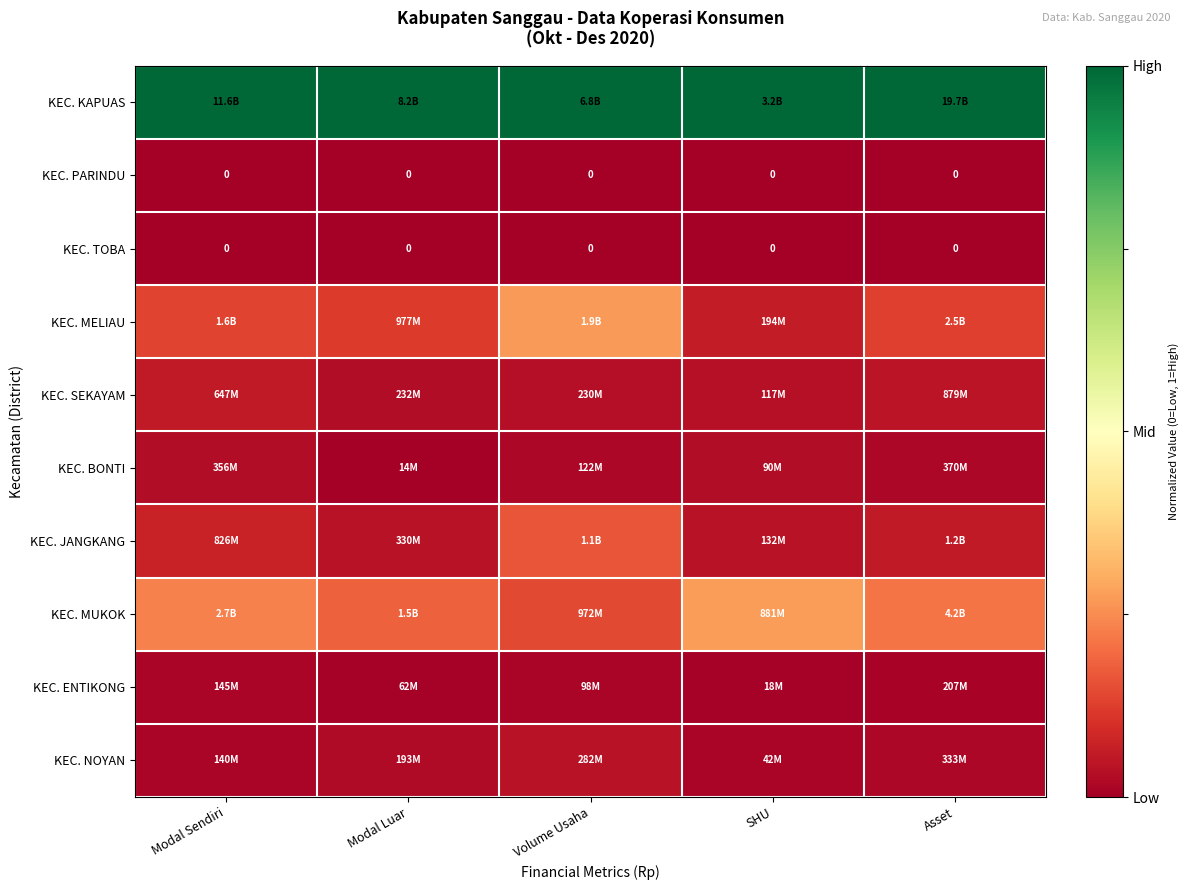

What is the maximum value shown in the chart?

1.0